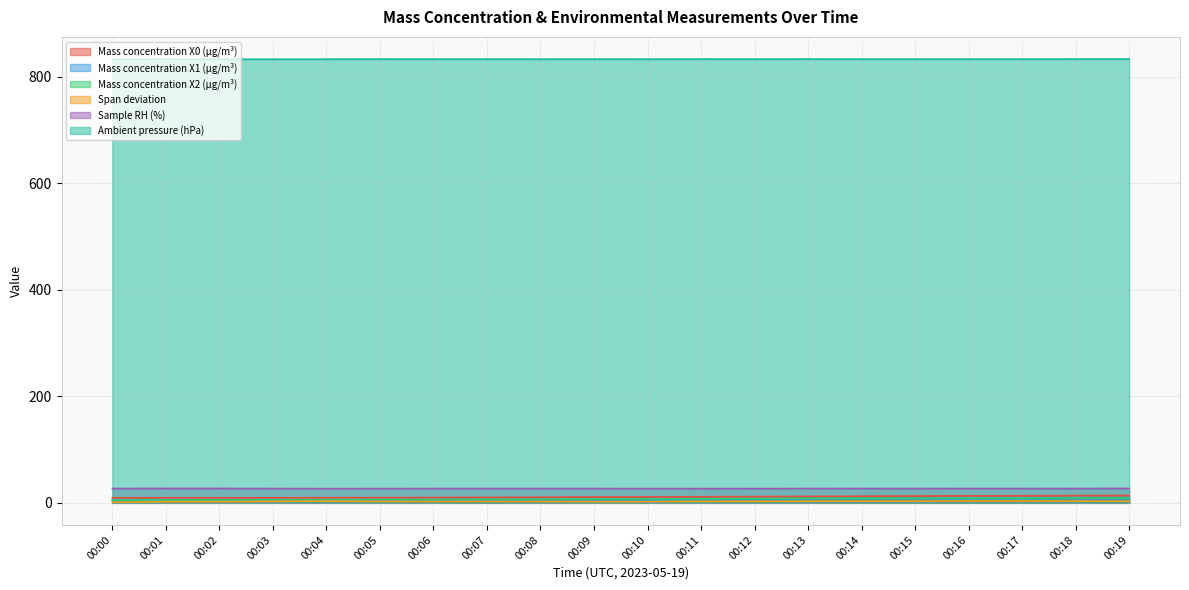

Between 00:09 and 00:18, which is larger?

00:18